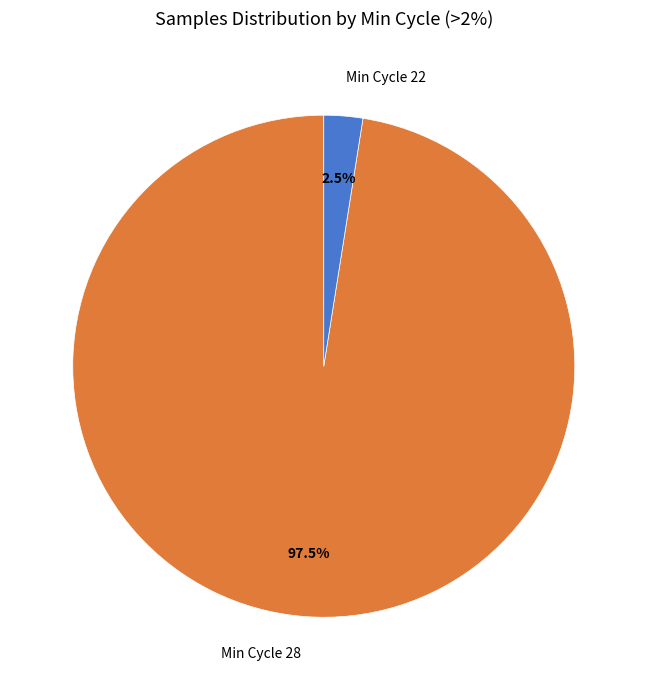

Count the number of slices in the pie.

2